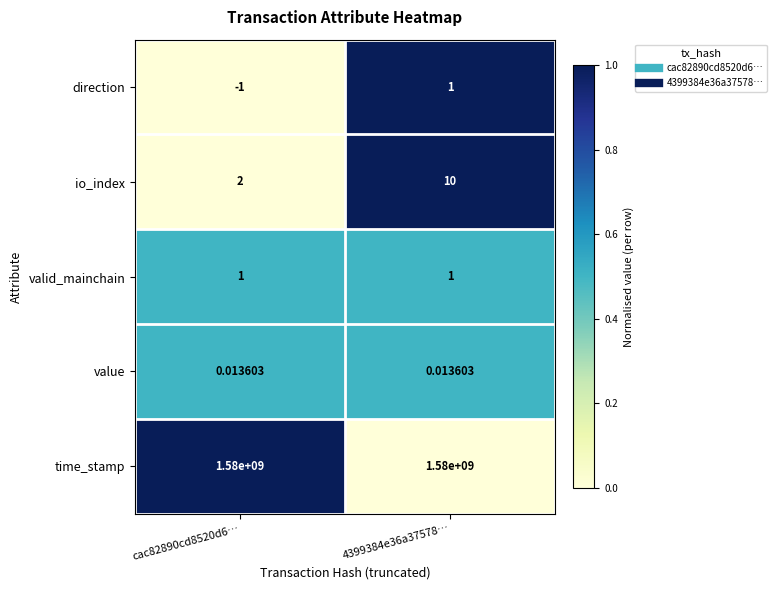

Rank the series at cac82890cd8520d6… from lowest to highest value.

direction, value, valid_mainchain, io_index, time_stamp